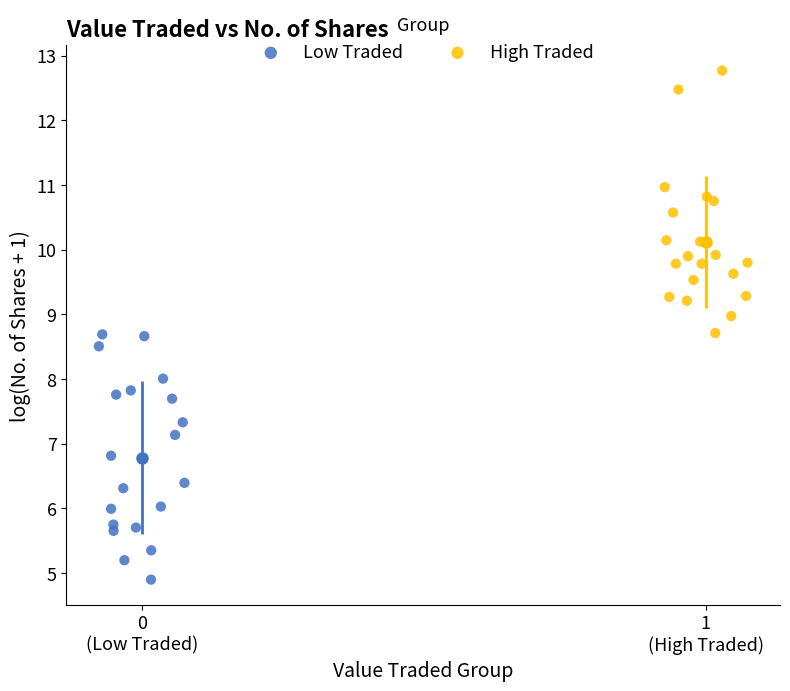

Which series contains the lowest Y value?

Low Traded